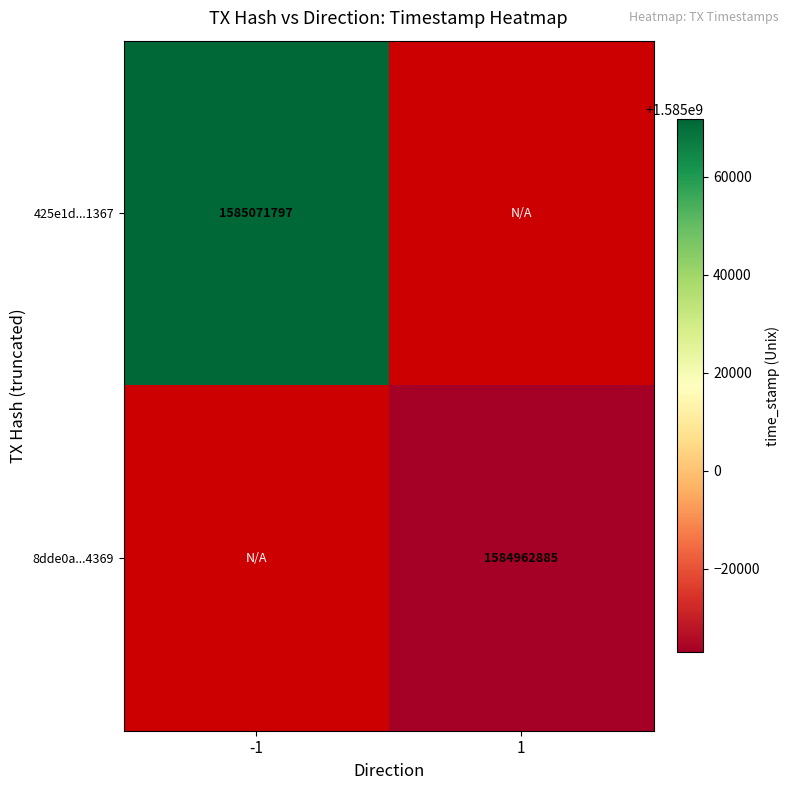

How many distinct data groups are displayed?

2